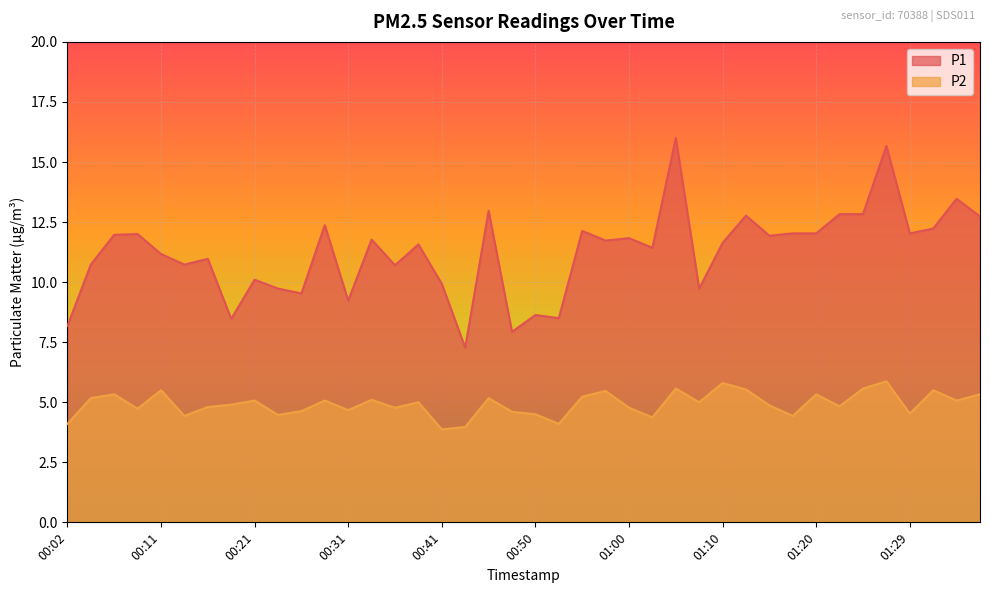

Reading left to right, transcribe all the data shown in this chart.

P1: 8.2	10.7	12.0	12.0	11.2	10.7	11.0	8.5	10.1	9.7	9.5	12.4	9.2	11.8	10.7	11.6	9.9	7.3	13.0	7.9	8.6	8.5	12.1	11.7	11.8	11.4	16.0	9.7	11.6	12.8	11.9	12.0	12.0	12.8	12.8	15.7	12.0	12.2	13.5	12.7
P2: 4.1	5.2	5.3	4.7	5.5	4.4	4.8	4.9	5.1	4.5	4.6	5.1	4.7	5.1	4.8	5.0	3.9	4.0	5.2	4.6	4.5	4.1	5.2	5.5	4.8	4.4	5.6	5.0	5.8	5.5	4.9	4.4	5.3	4.8	5.6	5.9	4.5	5.5	5.1	5.3